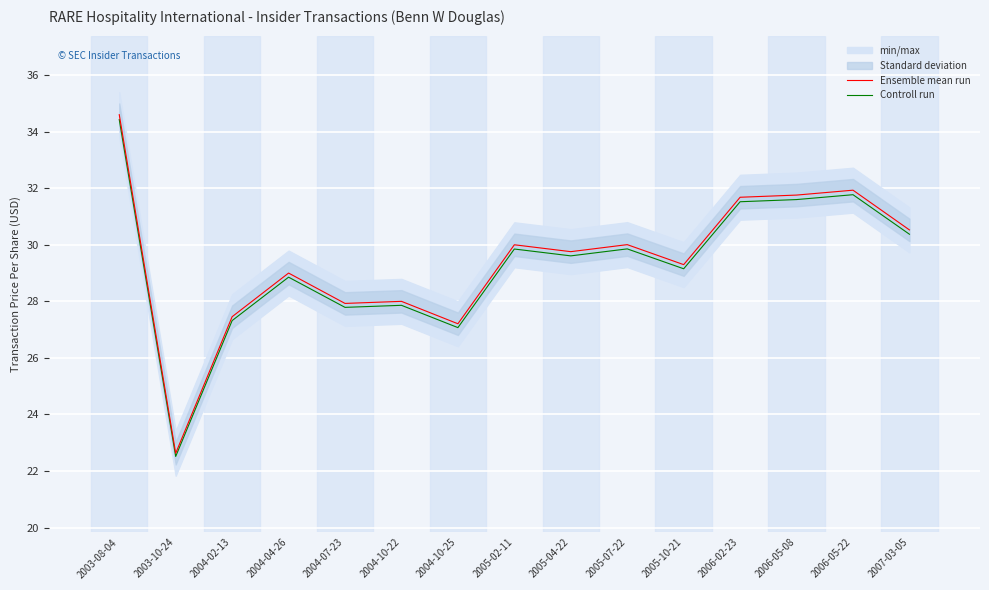

The Ensemble mean run series shows 22.0 at 2003-08-04. True or false?

False